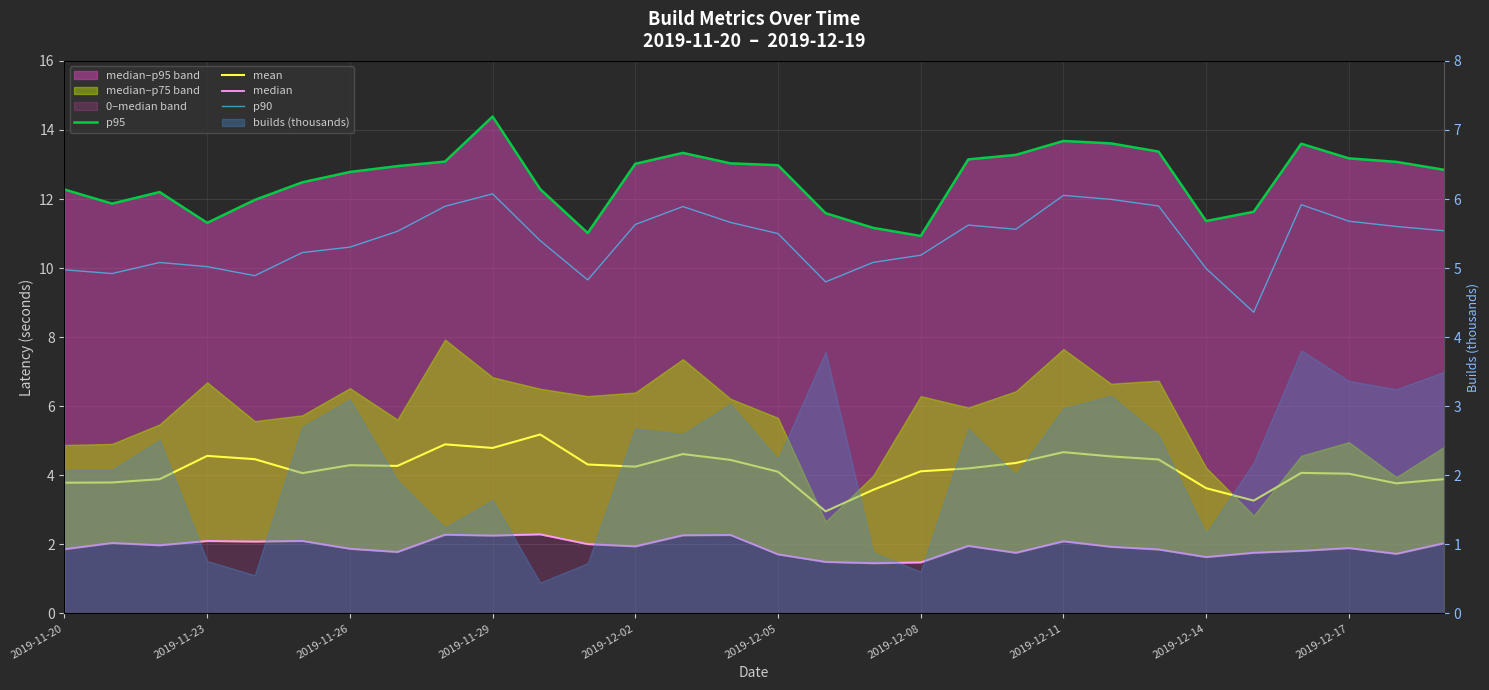

True or false: p95 and median cross at least once.

False